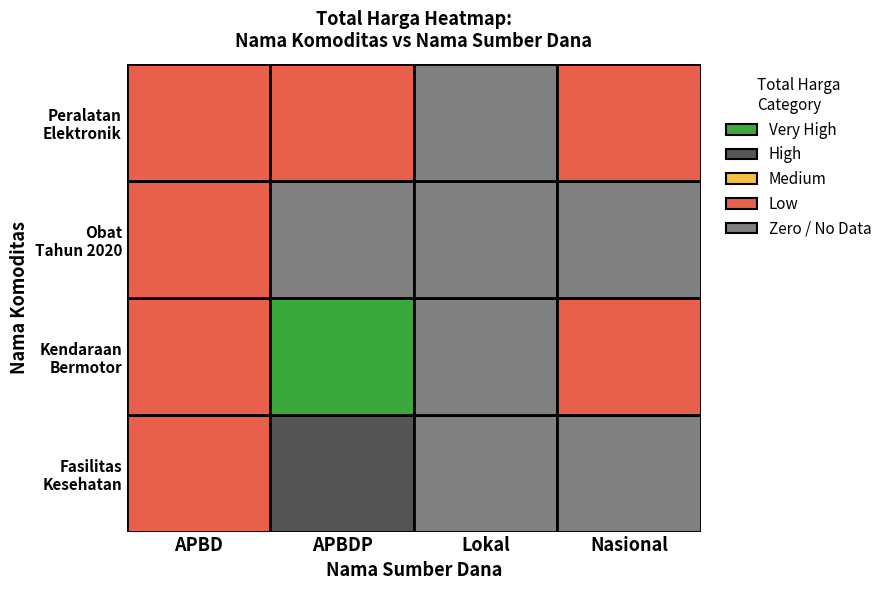

What is the average value of the Obat Tahun 2020 series?

12753506